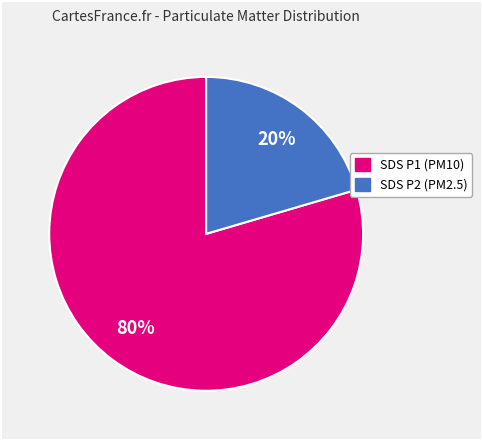

Which category accounts for the majority?

SDS P1 (PM10)